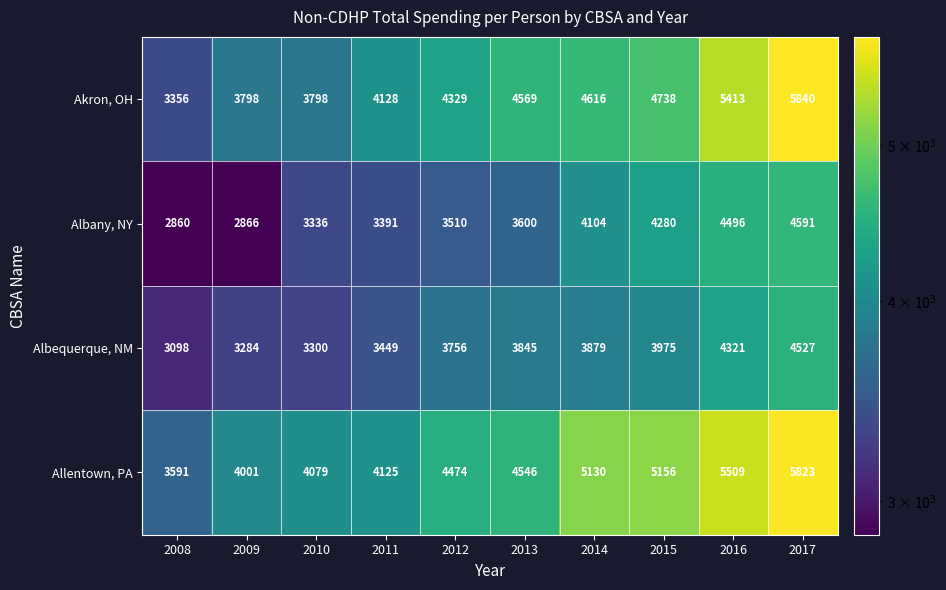

Which series changed the most between 2010 and 2014?

Allentown, PA